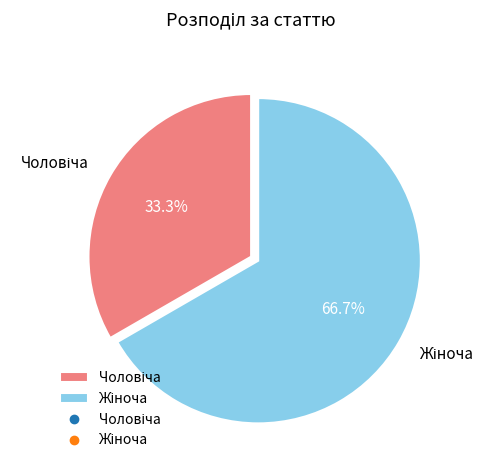

Is there any slice that represents more than half of the pie?

Yes